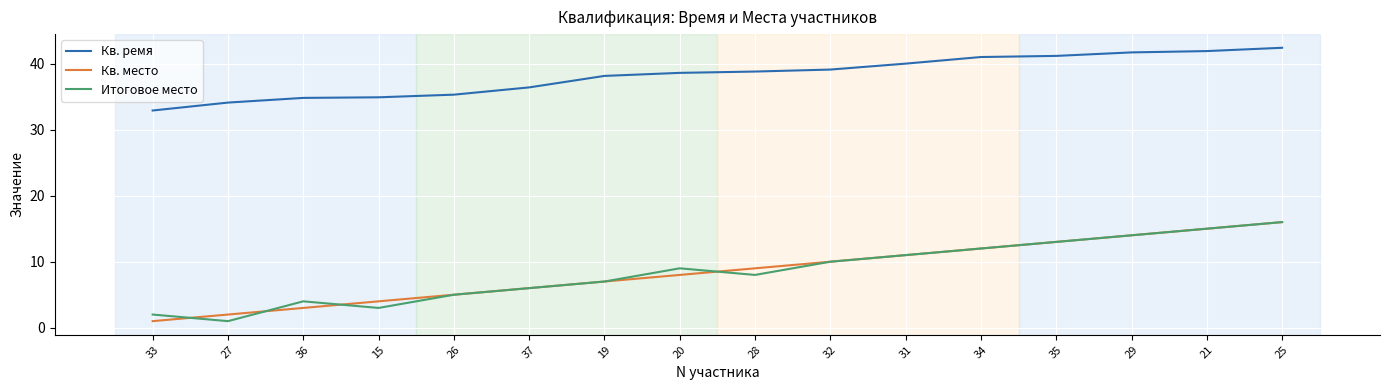

How many values in the Итоговое место series are below 9?

8